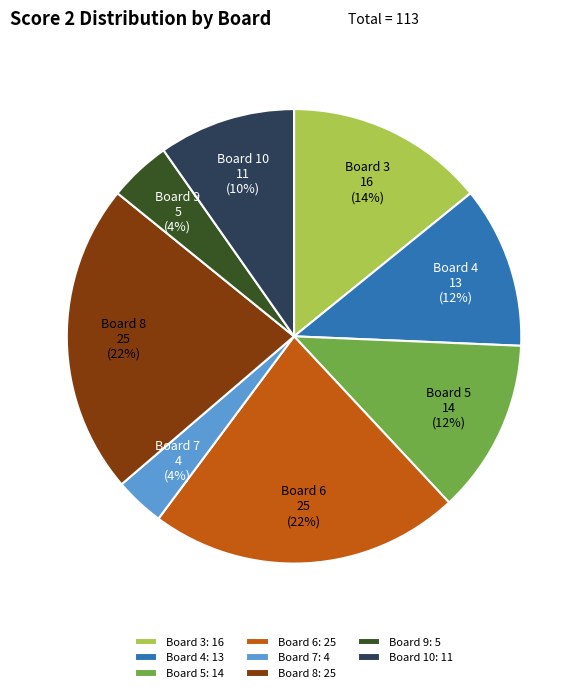

True or false: Board 7 accounts for 18% of the total.

False